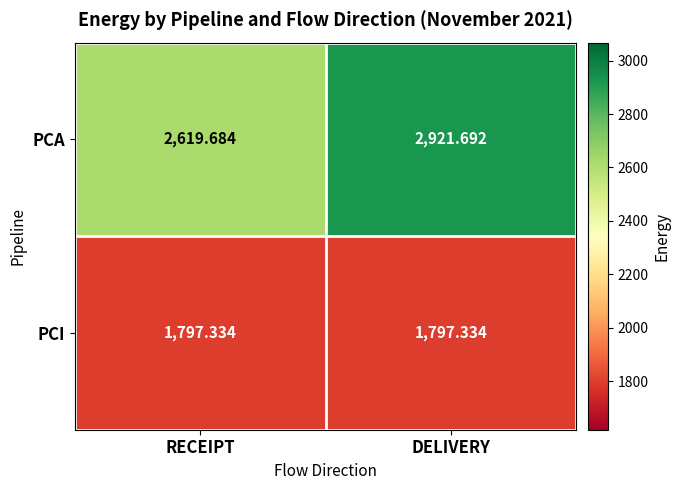

Rank the series at RECEIPT from highest to lowest value.

PCA, PCI